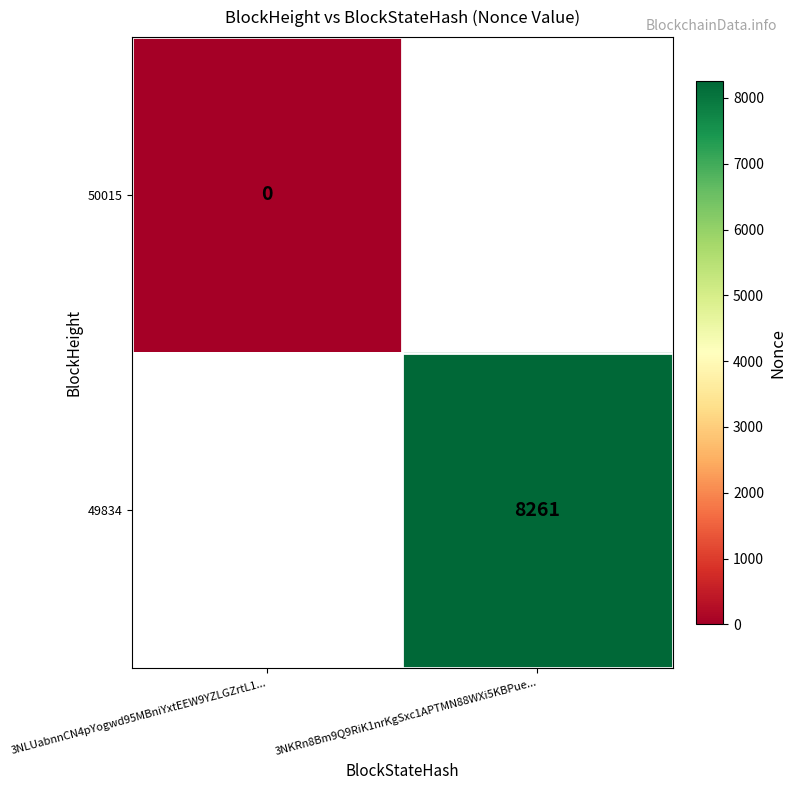

Which category has the lowest value in the 49834 series?

3NLUabnnCN4pYogwd95MBniYxtEEW9YZLGZrtL1...